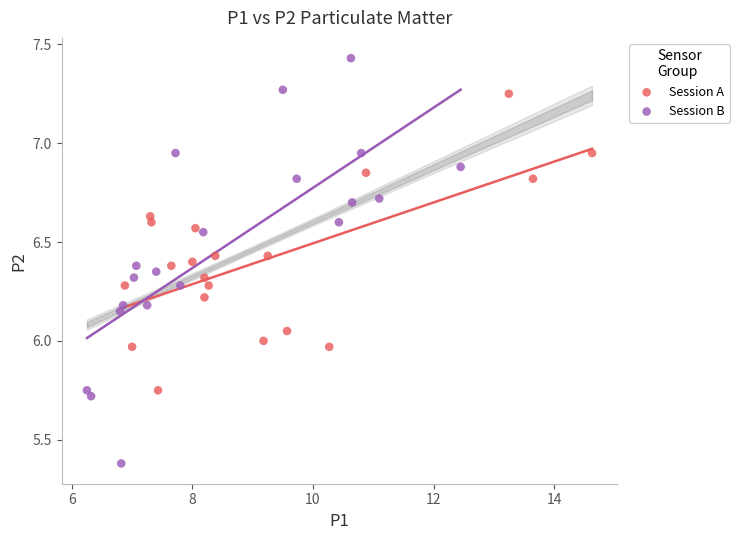

What are all the series names shown in the legend?

Session A, Session B